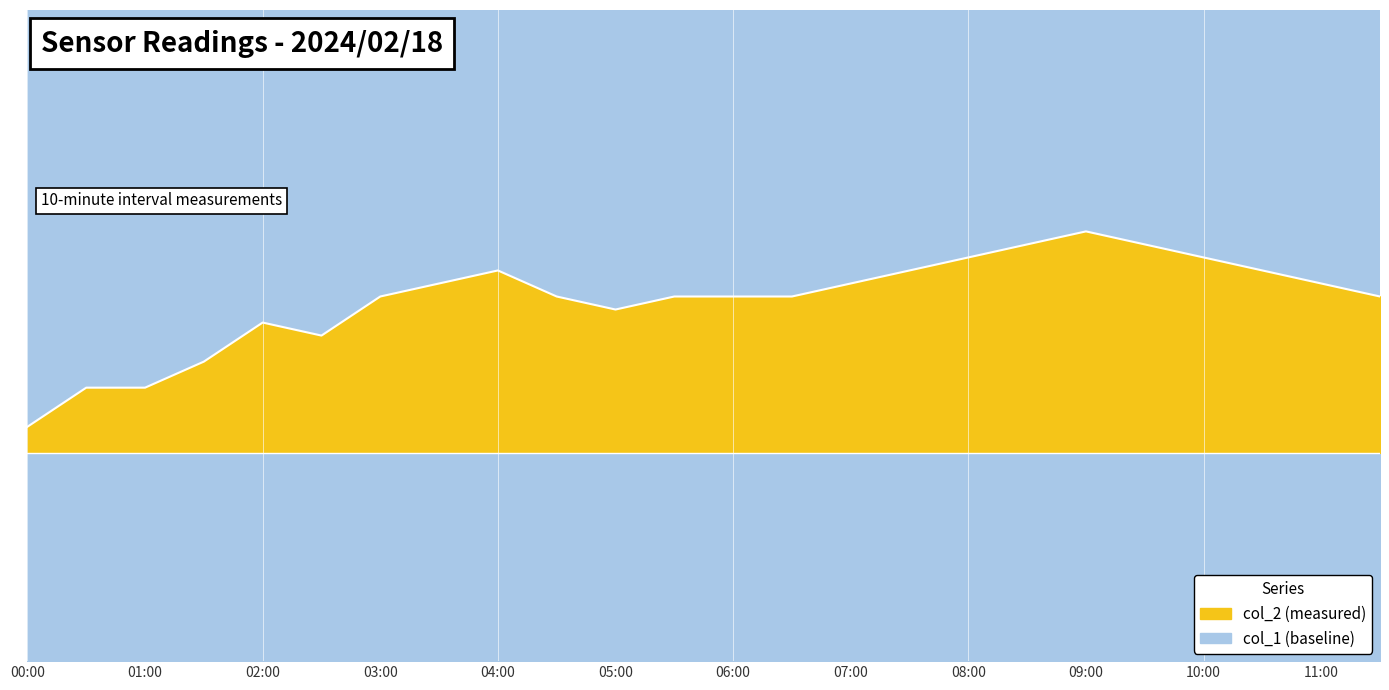

True or false: the data shows 4.4 at 04:30.

False